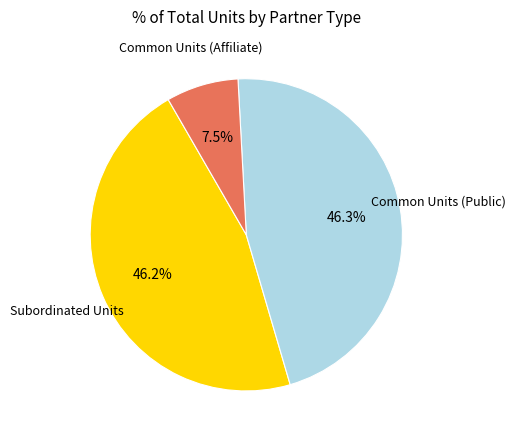

What is the ratio of the value at Subordinated Units to the value at Common Units (Affiliate)?

6.2